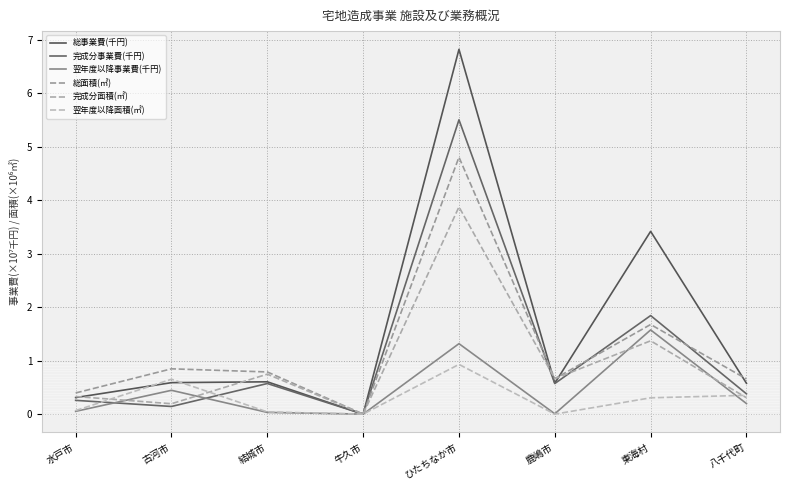

At which label is 翌年度以降事業費(千円) closest to 0?

牛久市